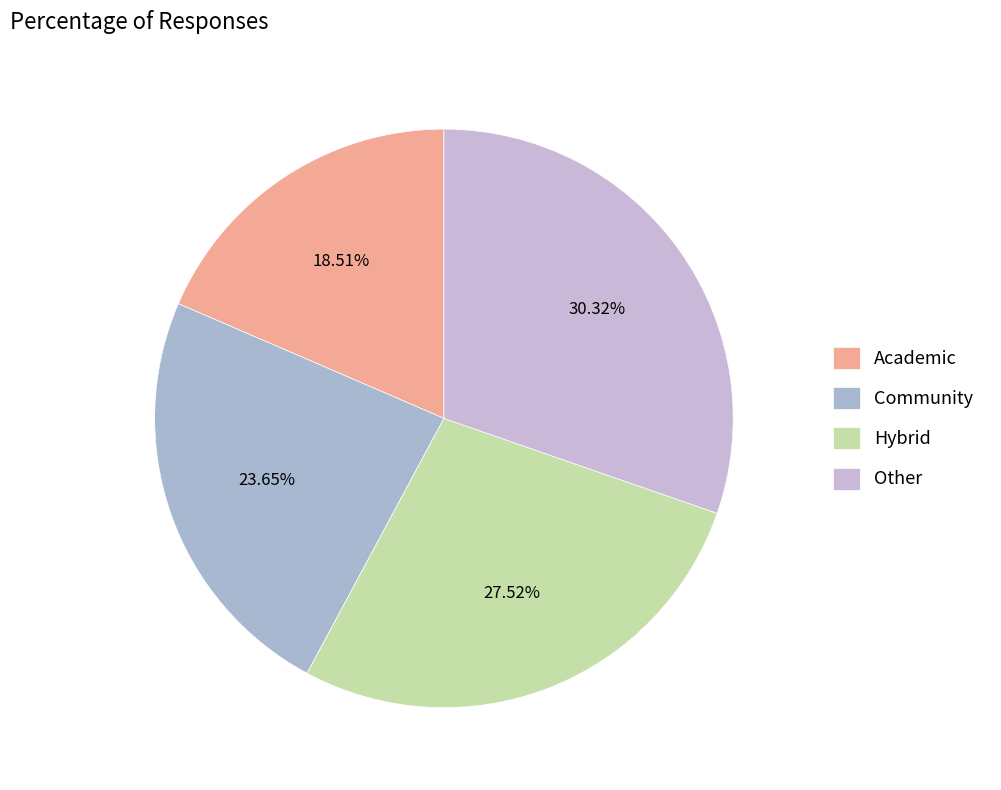

How many segments does this pie chart have?

4